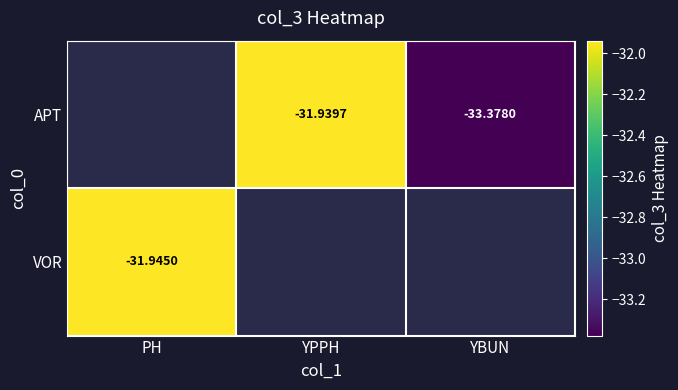

True or false: APT has a value of -54.1 at YBUN.

False